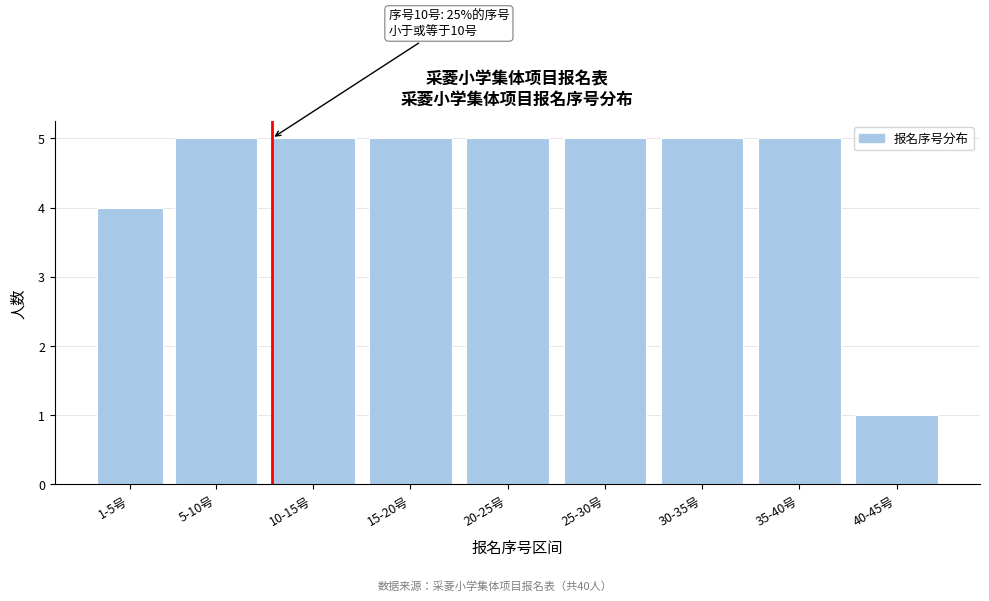

Reading right to left, what are all the values shown in this chart?

1	5	5	5	5	5	5	5	4